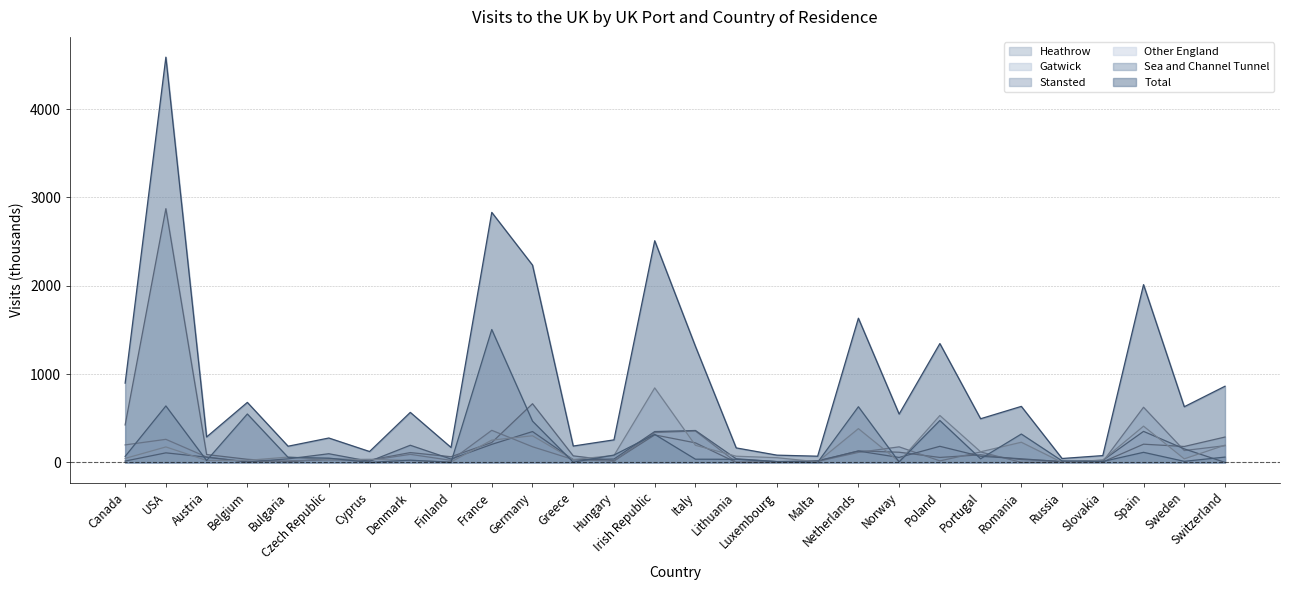

Is it true that Other England equals 40 at Sweden?

True